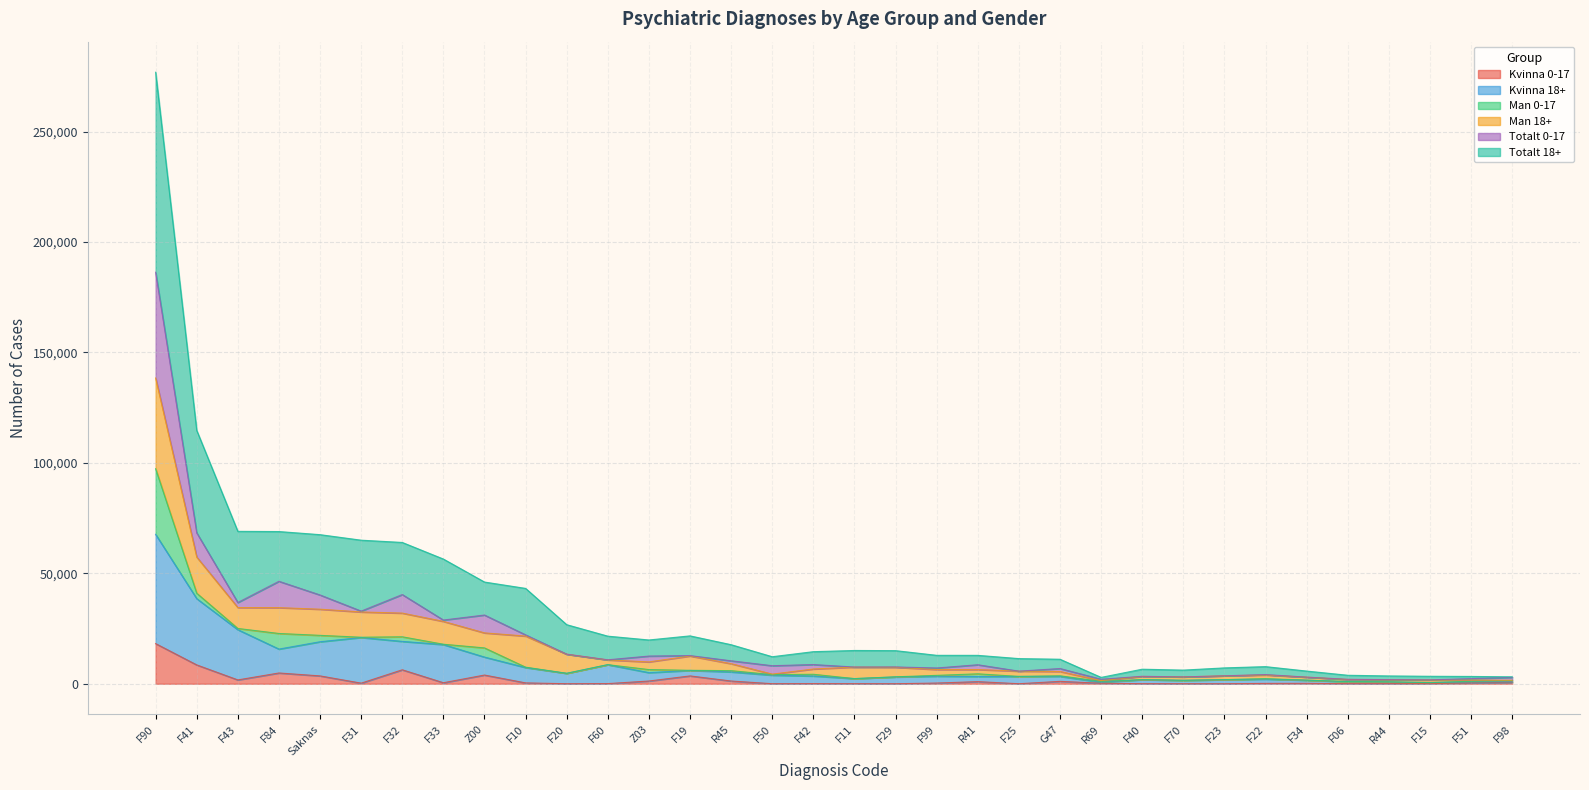

What is the label of the 3rd point from the right?

F15